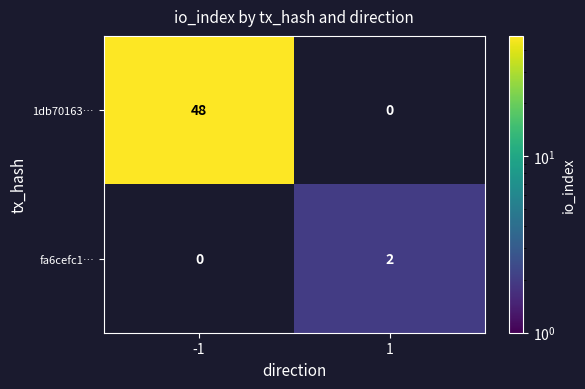

What is the smallest value displayed?

2.0